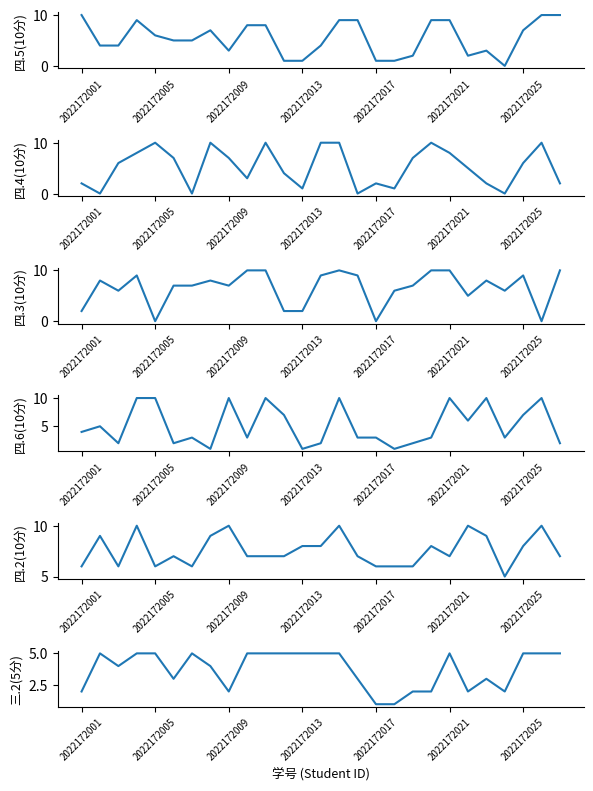

Is the value of 三.2(5分) at 25 greater than the value of 四.5(10分) at 9?

No